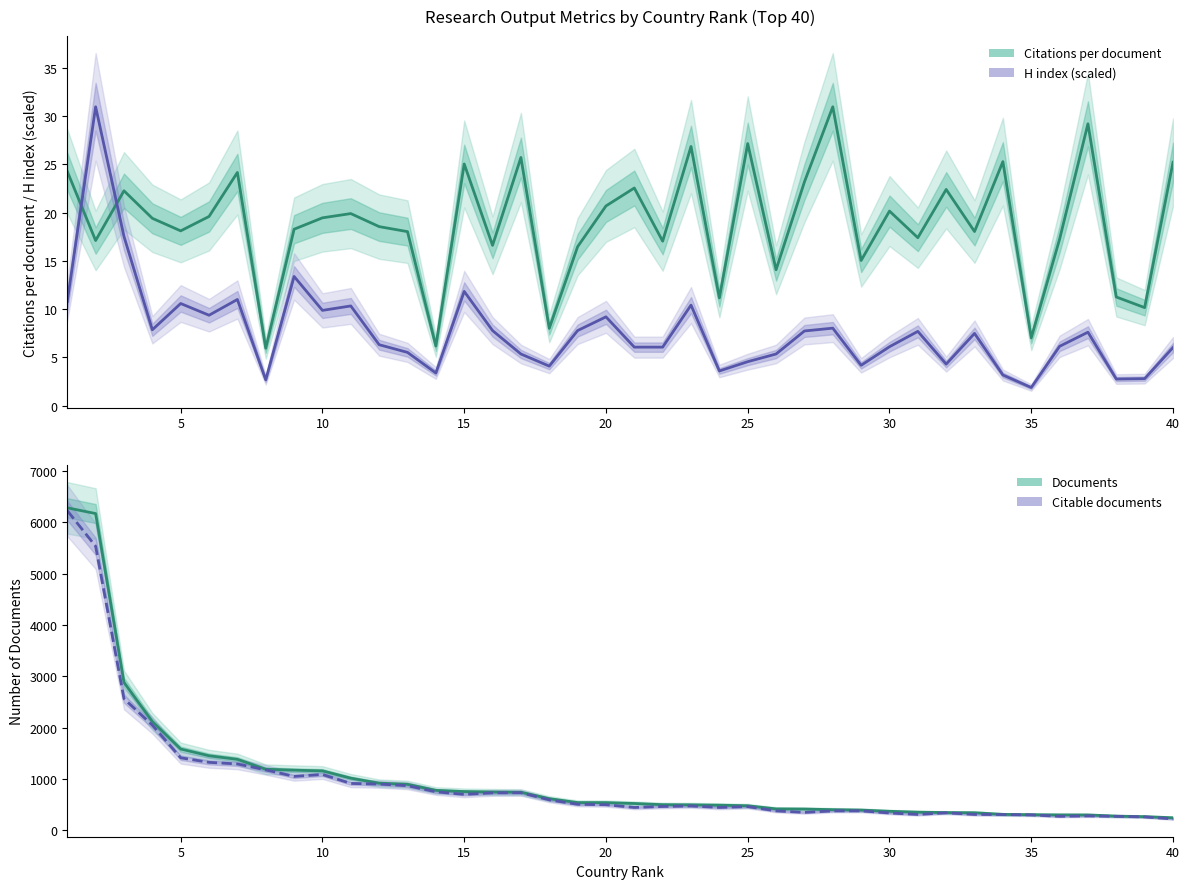

How many lines are shown in the chart?

4